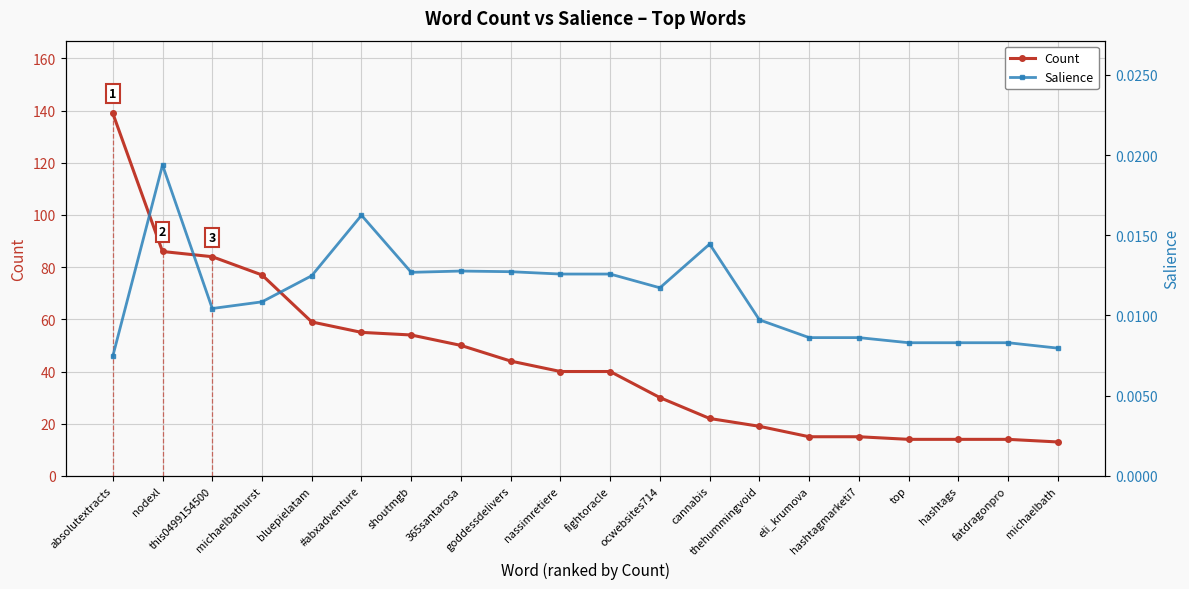

How many distinct data groups are displayed?

2